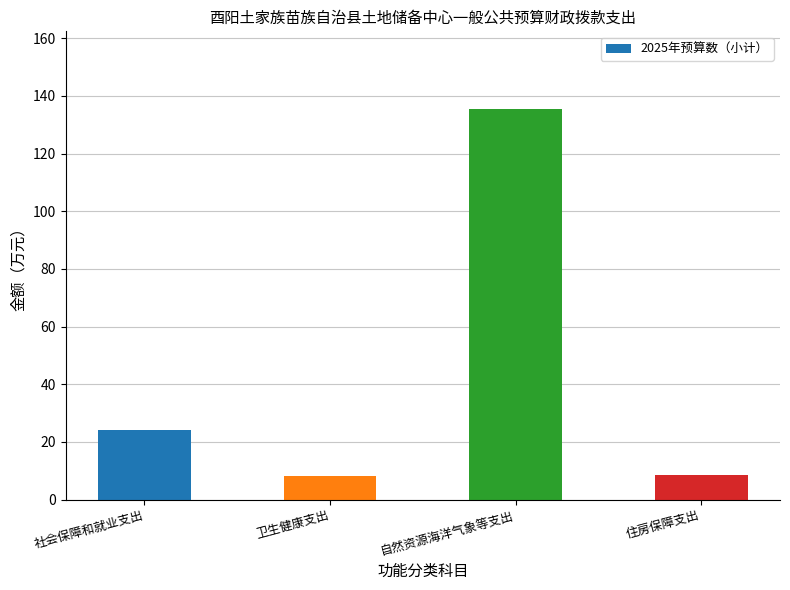

At which label does the data first exceed 24?

社会保障和就业支出